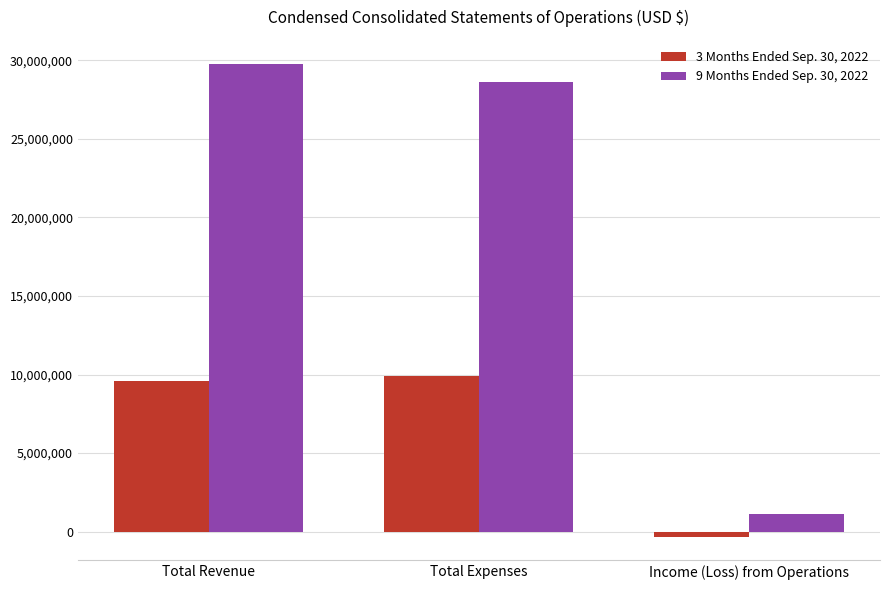

What is the label of the 2nd bar from the right?

Total Expenses